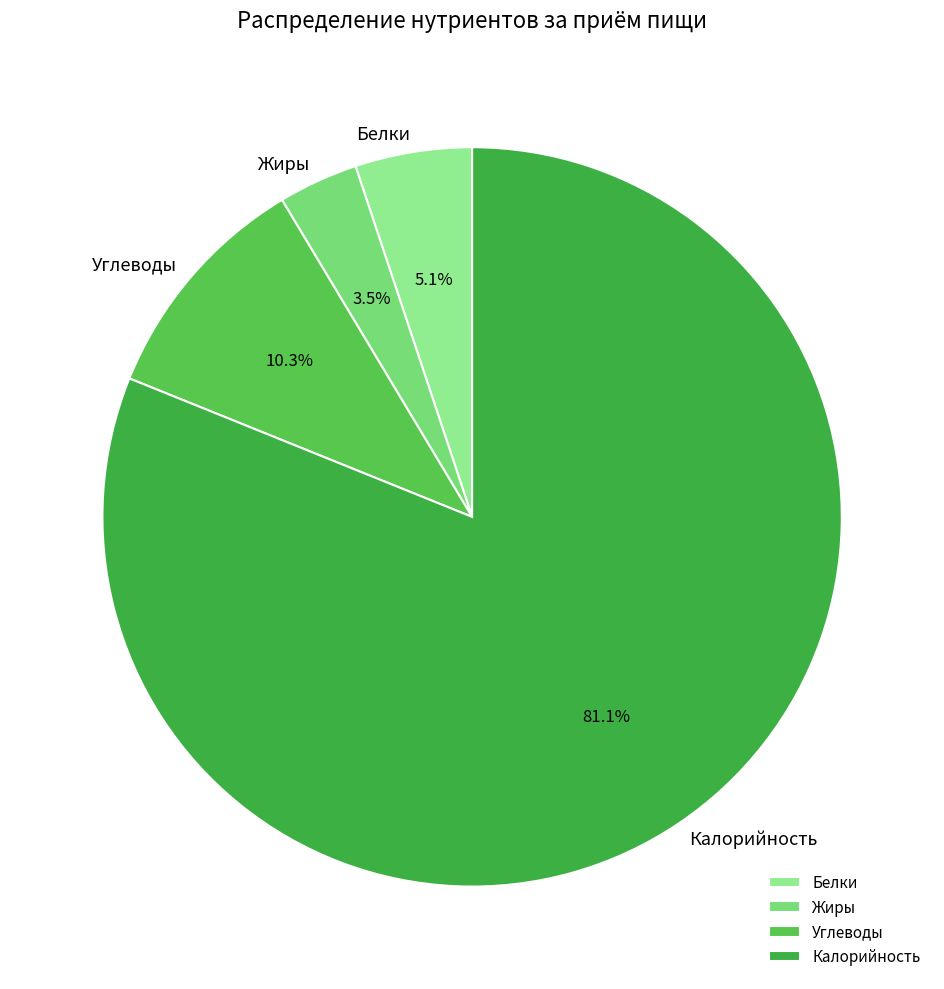

Rank the categories by value from highest to lowest.

Калорийность, Углеводы, Белки, Жиры